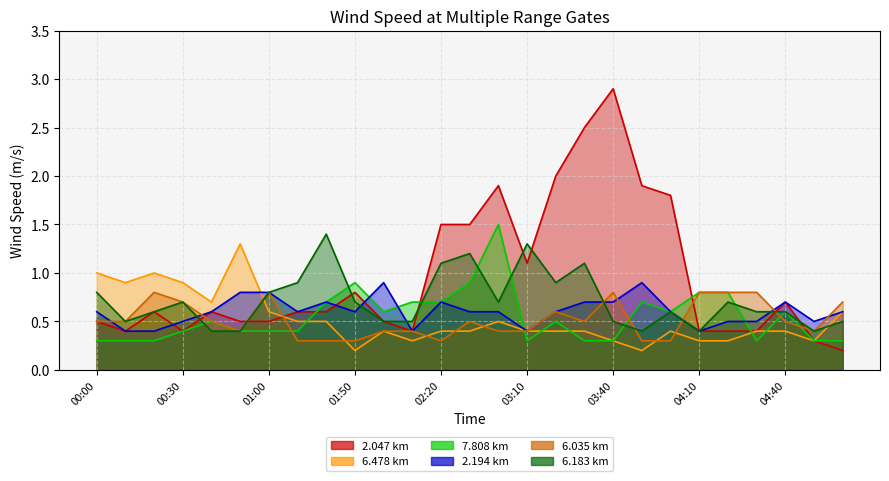

At which category does the chart reach its peak across all series?

03:40